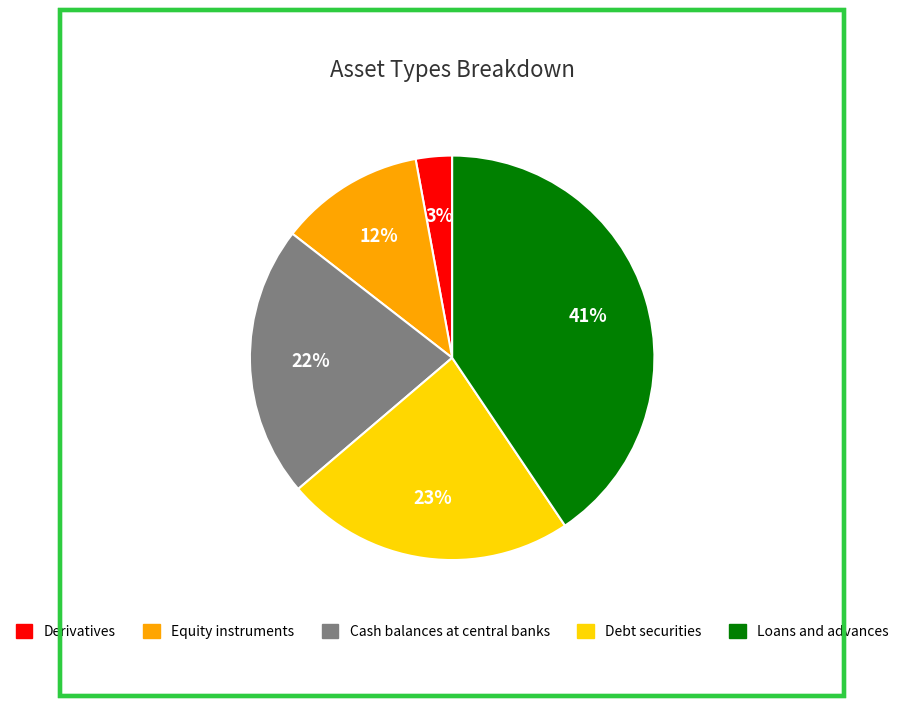

How many segments does this pie chart have?

5